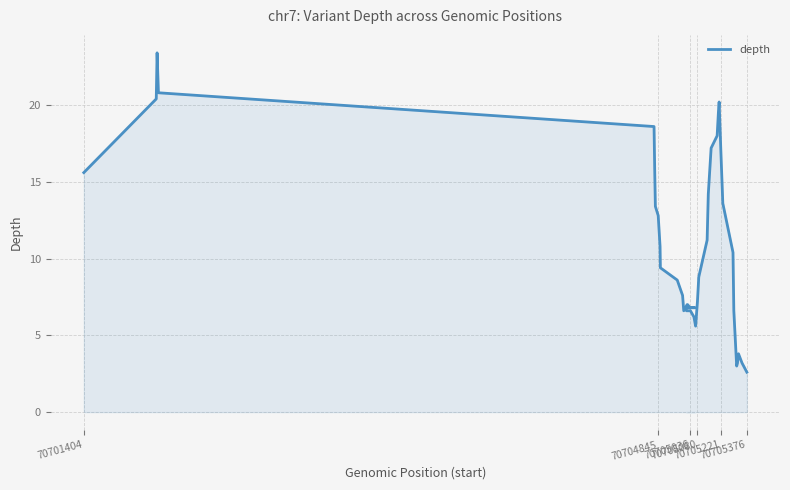

How many points are higher than both their immediate neighbors (excluding endpoints)?

4